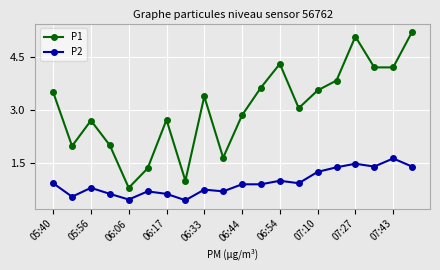

Rank the series by their maximum value, from lowest to highest.

P2, P1